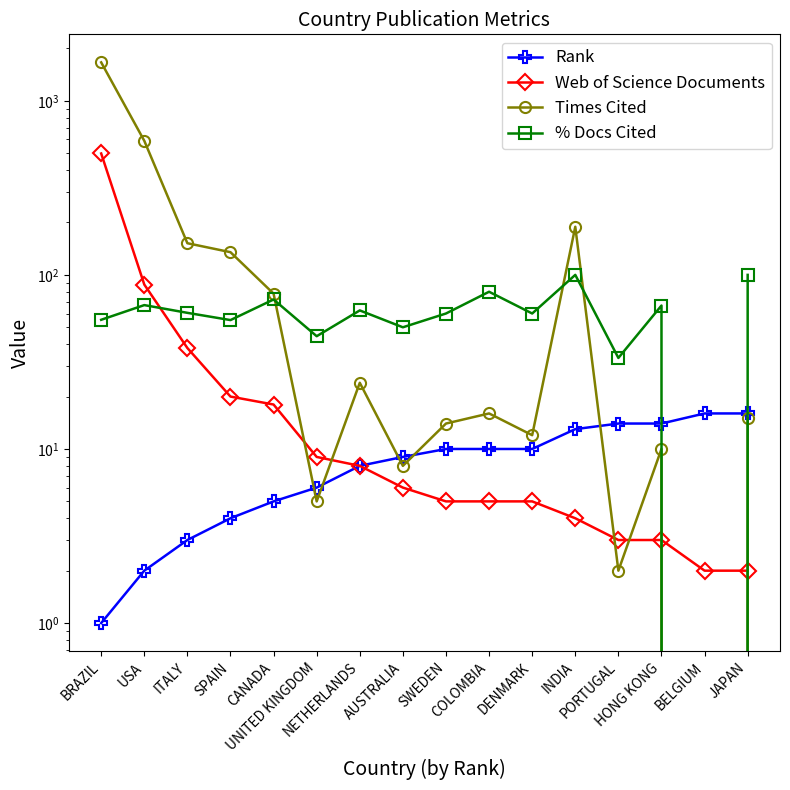

List the labels in order of Rank value, smallest first.

BRAZIL, USA, ITALY, SPAIN, CANADA, UNITED KINGDOM, NETHERLANDS, AUSTRALIA, SWEDEN, COLOMBIA, DENMARK, INDIA, PORTUGAL, HONG KONG, BELGIUM, JAPAN